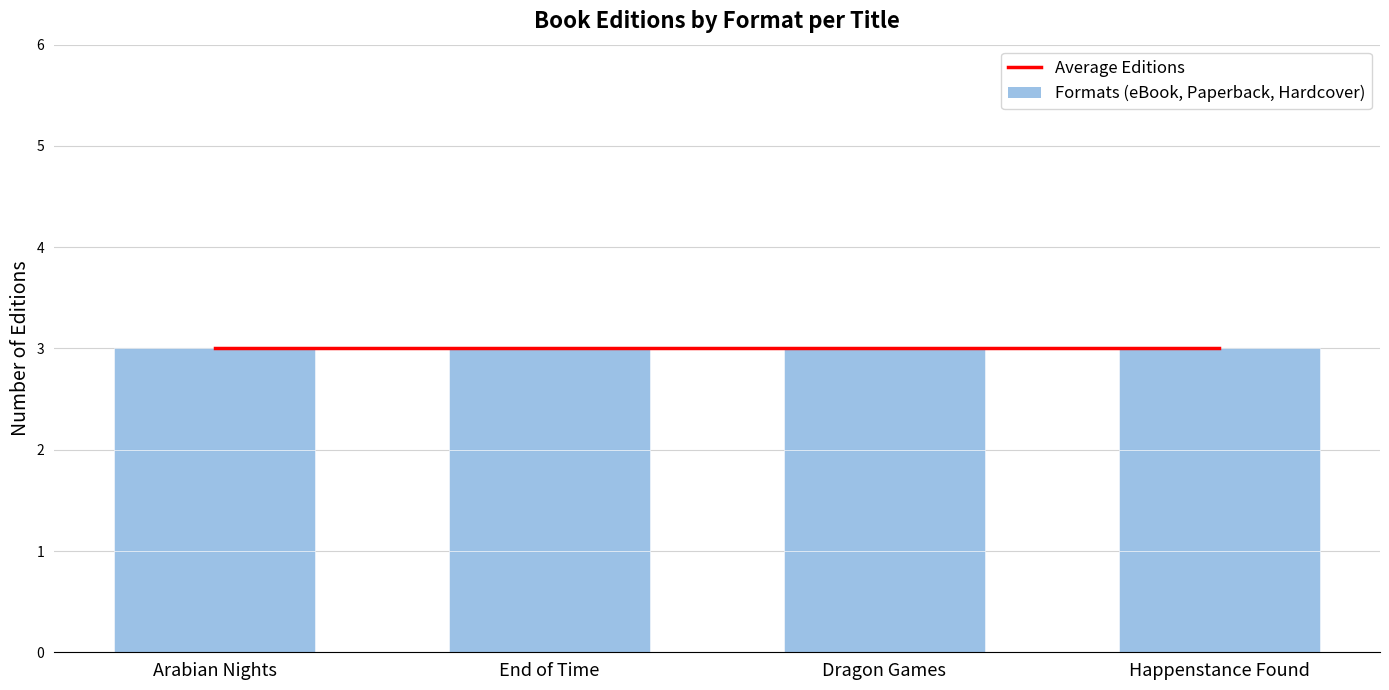

Is the value of Average Editions at Happenstance Found greater than the value of eBook at Dragon Games?

Yes